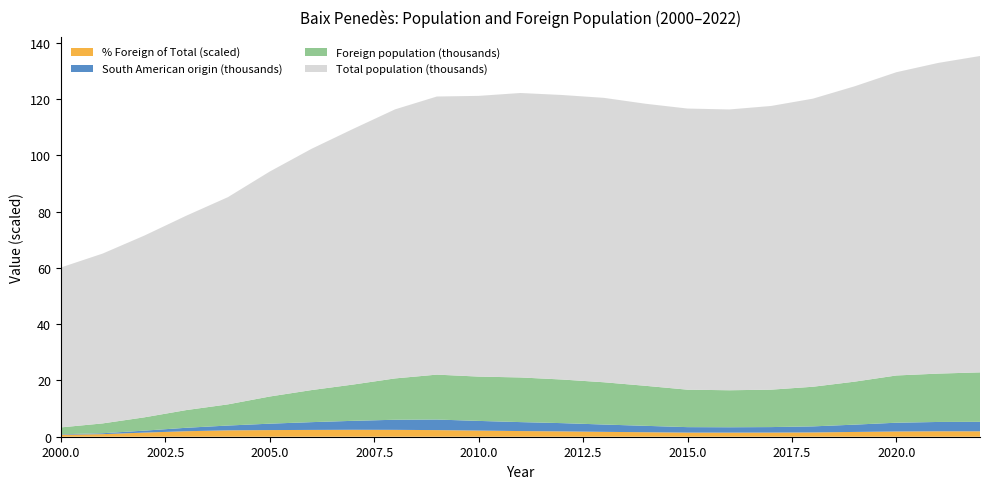

Reading left to right, what are all the values shown in this chart?

Total population: 2000=56843.0	2001=60369.0	2002=64612.0	2003=69083.0	2004=73665.0	2005=79967.0	2006=85756.0	2007=90891.0	2008=95644.0	2009=98861.0	2010=99786.0	2011=101115.0	2012=101138.0	2013=101100.0	2014=100262.0	2015=99934.0	2016=99813.0	2017=100850.0	2018=102409.0	2019=104991.0	2020=107803.0	2021=110439.0	2022=112460.0
Foreign population: 2000=2447.0	2001=3497.0	2002=4730.0	2003=6286.0	2004=7527.0	2005=9654.0	2006=11399.0	2007=12905.0	2008=14691.0	2009=15966.0	2010=15753.0	2011=15872.0	2012=15503.0	2013=15024.0	2014=14220.0	2015=13313.0	2016=13155.0	2017=13299.0	2018=14085.0	2019=15283.0	2020=16793.0	2021=17190.0	2022=17578.0
South American origin: 2000=170.0	2001=320.0	2002=695.0	2003=1227.0	2004=1707.0	2005=2279.0	2006=2761.0	2007=3185.0	2008=3591.0	2009=3756.0	2010=3439.0	2011=3189.0	2012=2936.0	2013=2601.0	2014=2272.0	2015=1946.0	2016=1912.0	2017=1956.0	2018=2149.0	2019=2596.0	2020=3122.0	2021=3318.0	2022=3375.0
% of total (Foreign): 2000=7.0	2001=9.2	2002=14.7	2003=19.5	2004=22.7	2005=23.6	2006=24.2	2007=24.7	2008=24.4	2009=23.5	2010=21.8	2011=20.1	2012=18.9	2013=17.3	2014=16.0	2015=14.6	2016=14.5	2017=14.7	2018=15.3	2019=17.0	2020=18.6	2021=19.3	2022=19.2